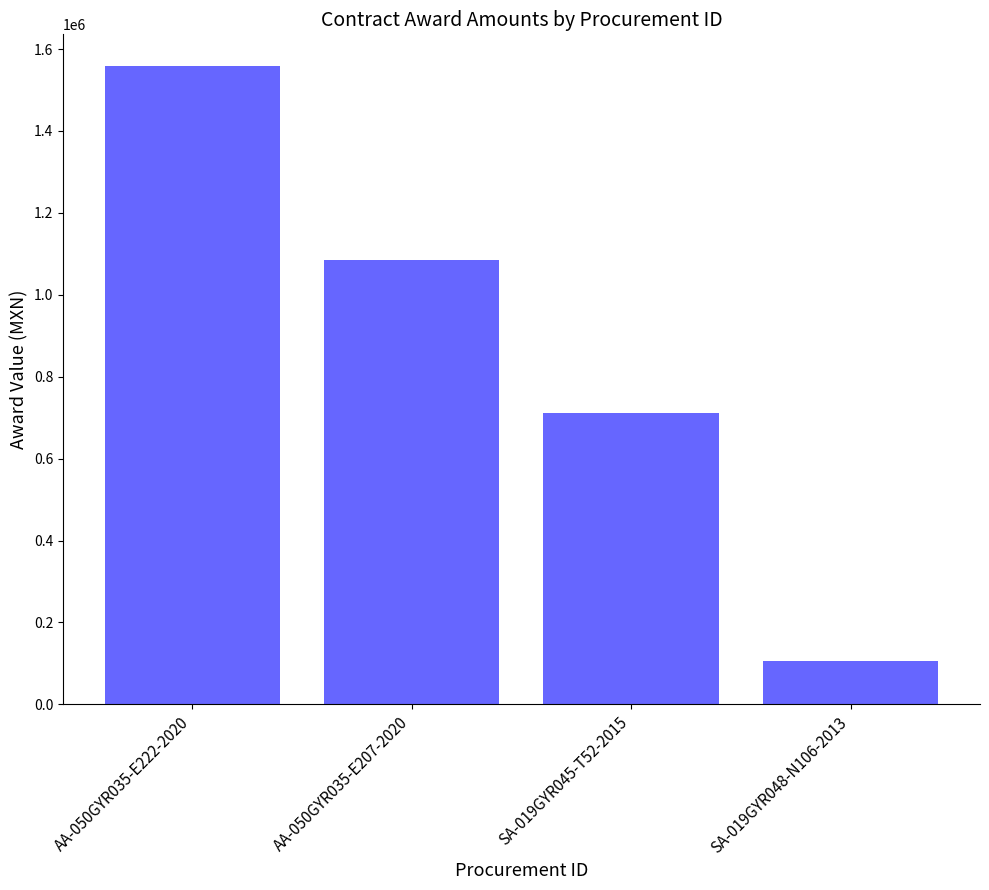

Reading left to right, transcribe all the data shown in this chart.

AA-050GYR035-E222-2020=1558000	AA-050GYR035-E207-2020=1084200	SA-019GYR045-T52-2015=712096	SA-019GYR048-N106-2013=107105